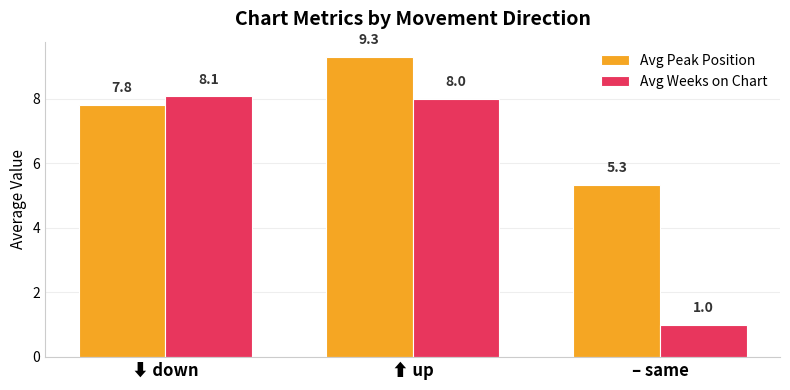

The Avg Weeks on Chart series shows 8.0 at ⬆ up. True or false?

True